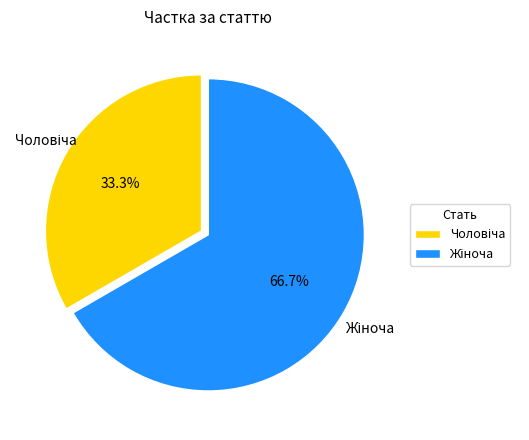

Is there a majority slice in this chart?

Yes